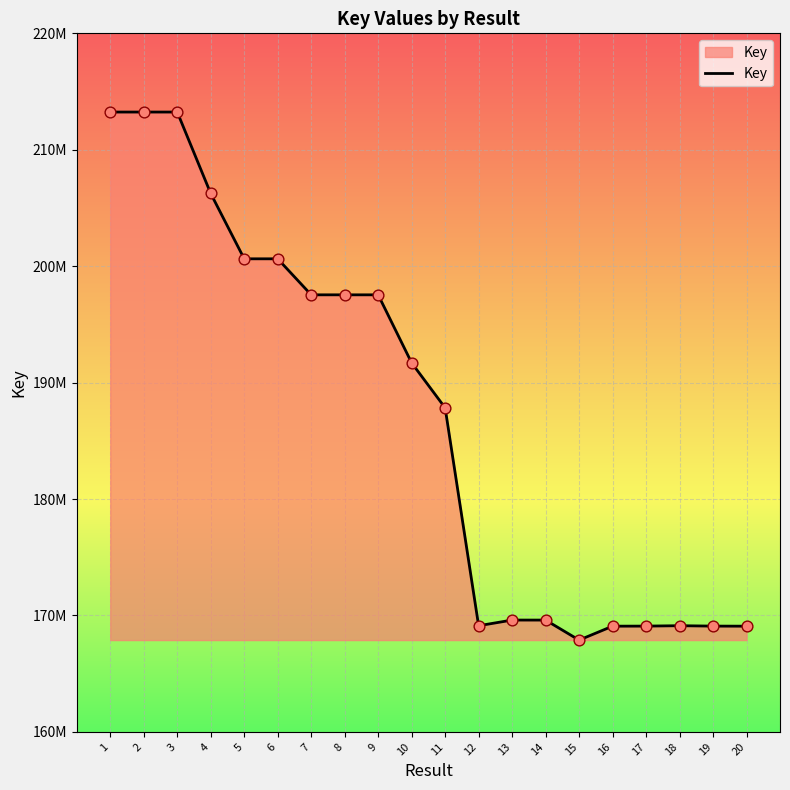

What is the change in value from 9 to 14?

-27936031